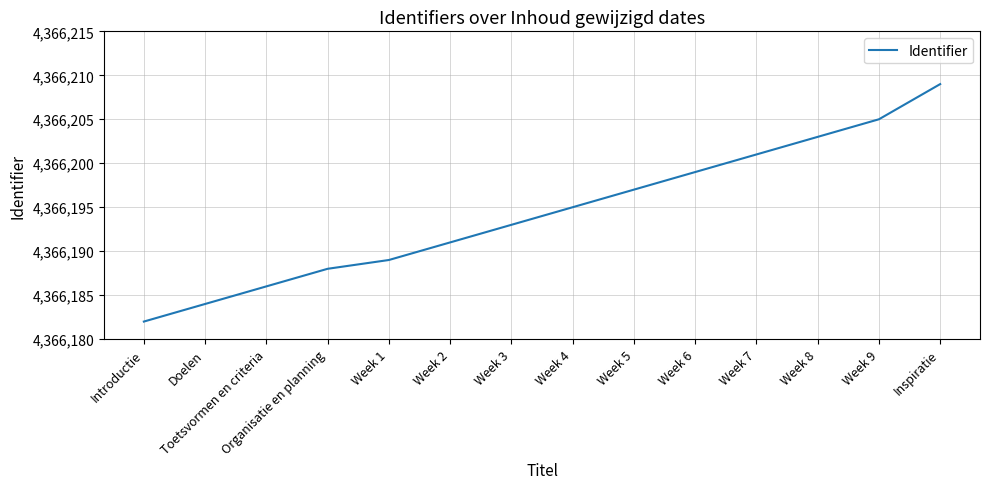

Does the chart display data point markers on the line(s)?

No